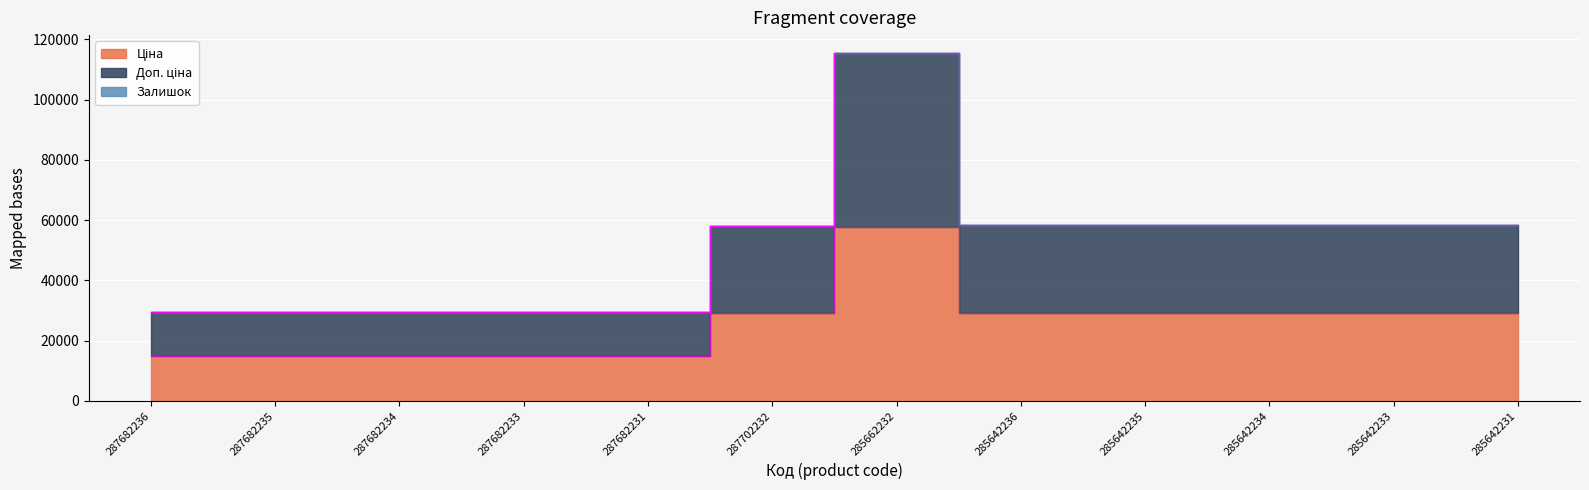

What is the approximate value of Доп. ціна at 285642235?

58376.9